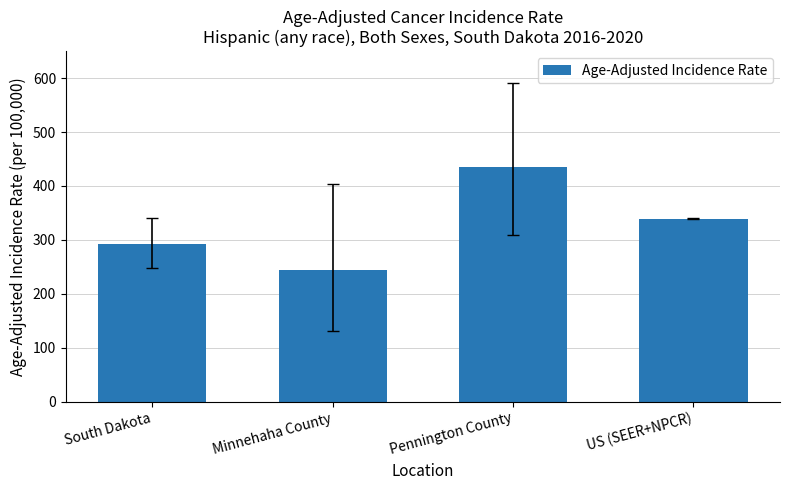

Which has a higher value, US (SEER+NPCR) or South Dakota?

US (SEER+NPCR)